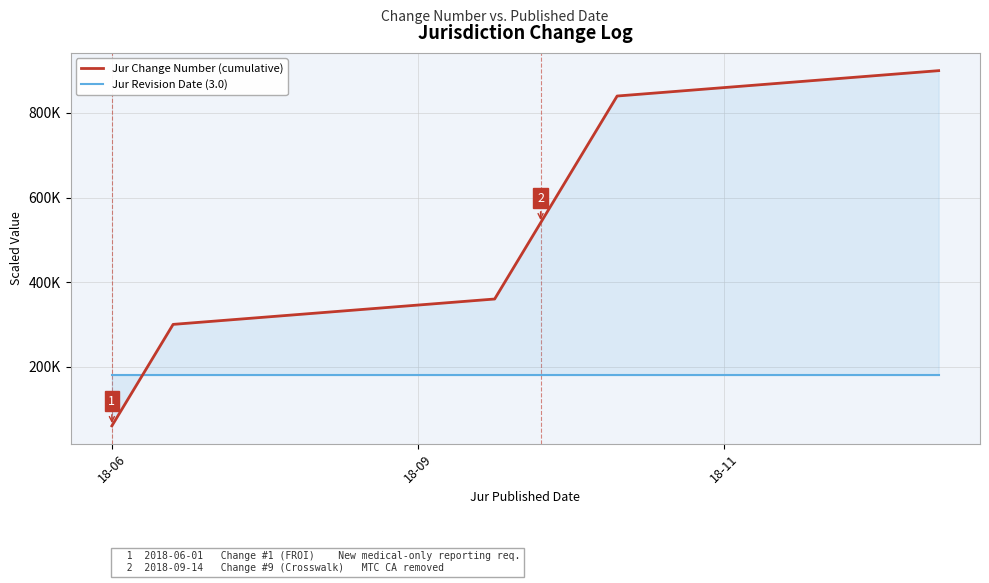

Rank the series at 6 from highest to lowest value.

Jur Change Number (cumulative), Jur Revision Date (3.0)